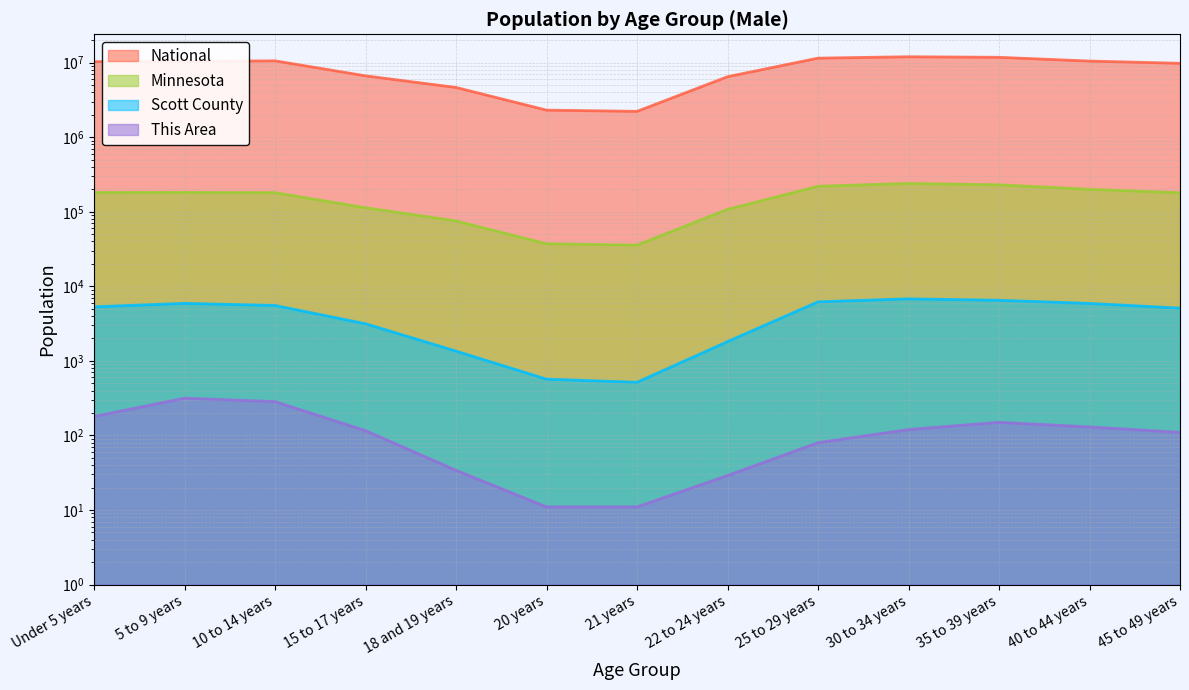

At which category is the sum across all series the highest?

30 to 34 years